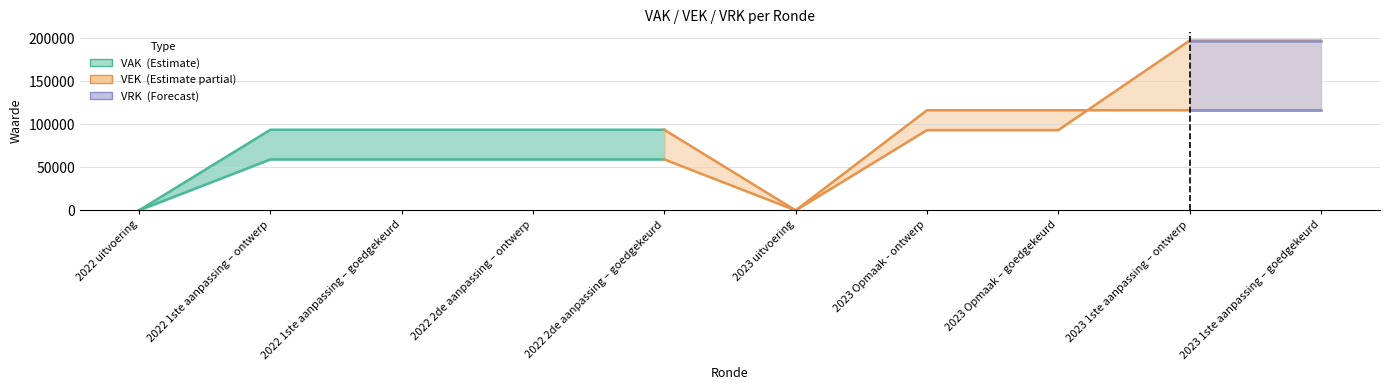

How many lines are shown in the chart?

3